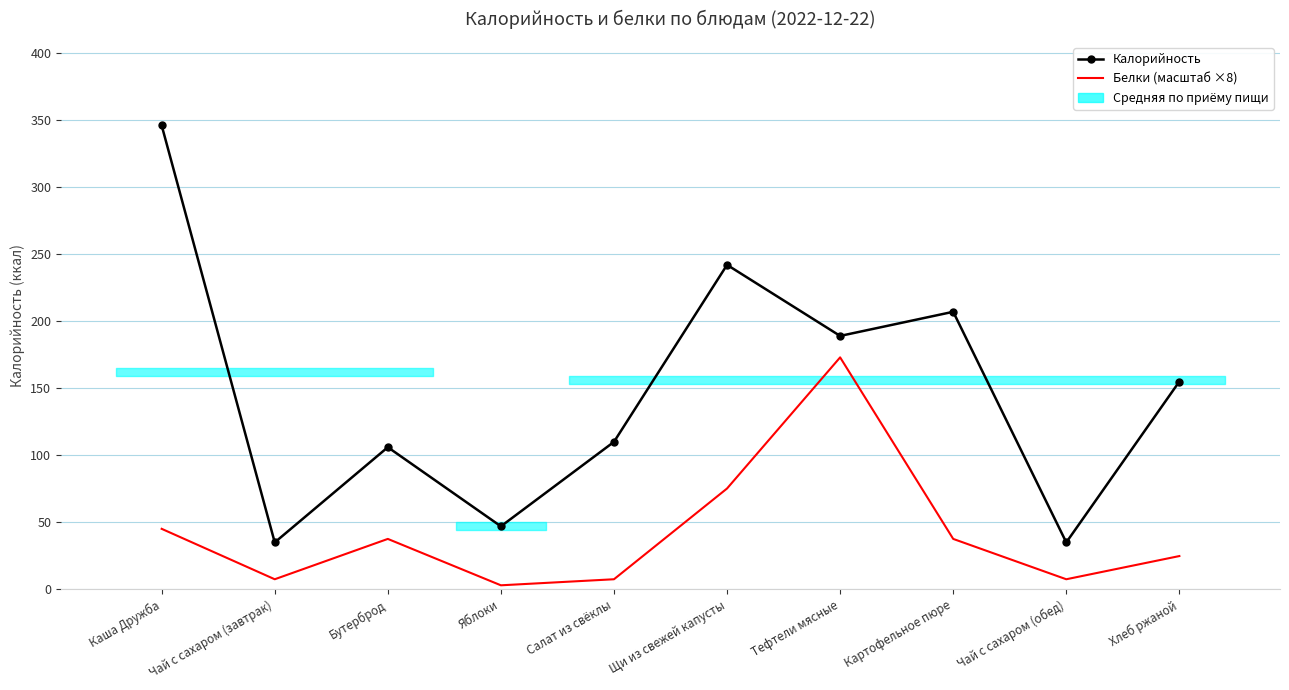

What is the lowest value of the Белки (масштаб ×8) series?

3.0